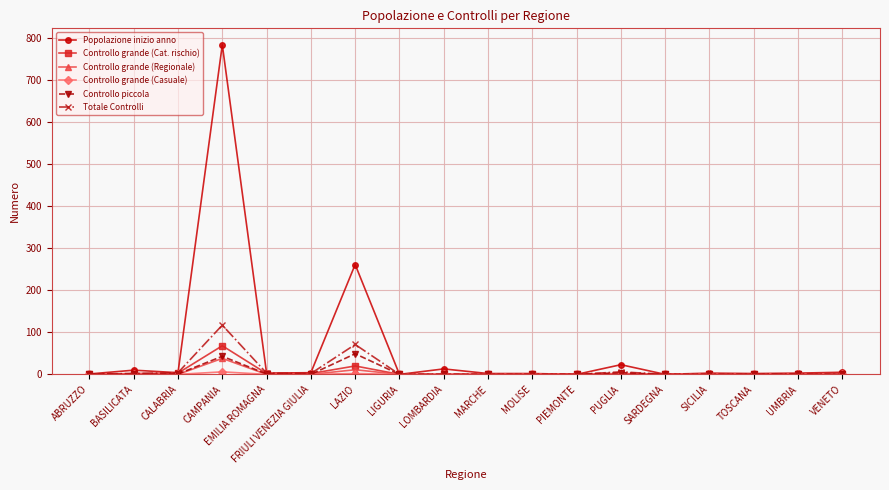

Which series has the widest spread of values?

Popolazione inizio anno